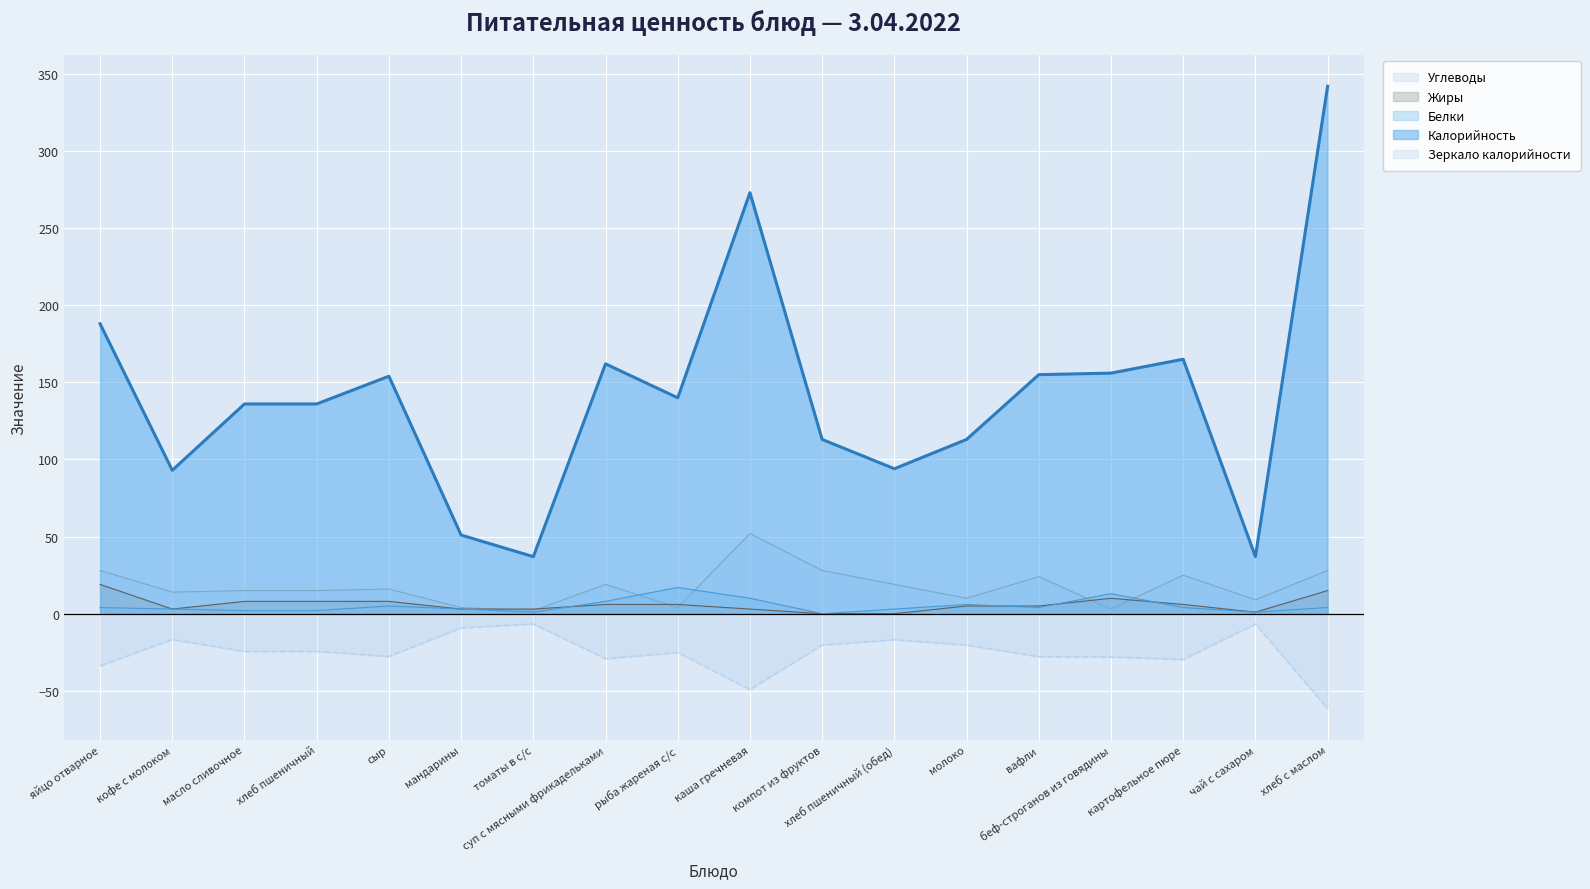

Which series changed the most between хлеб пшеничный and томаты в с/с?

Калорийность